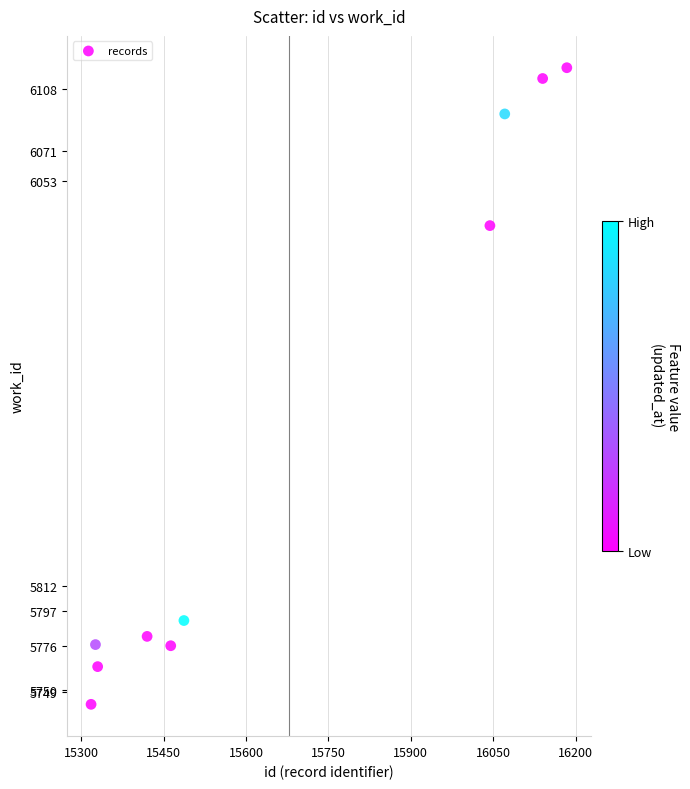

What is the average Y value?

5898.6